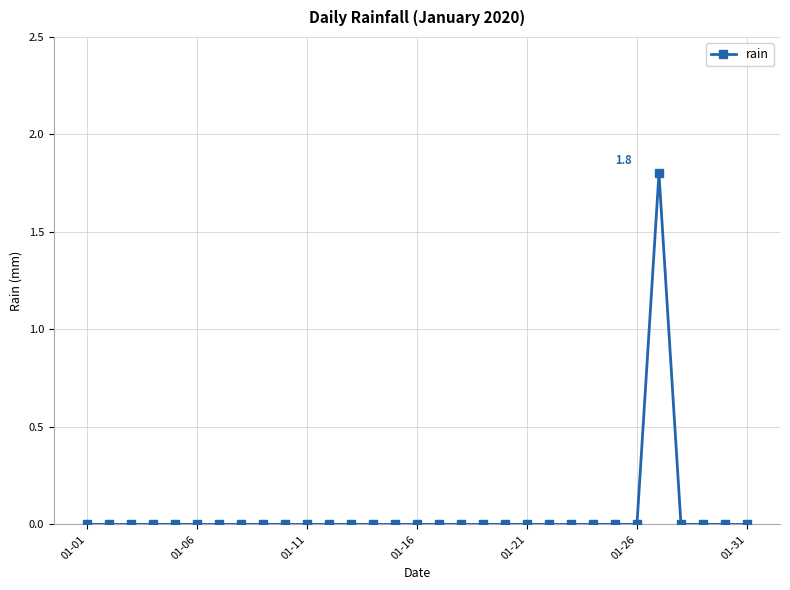

What is the difference between the maximum and second lowest values?

1.8